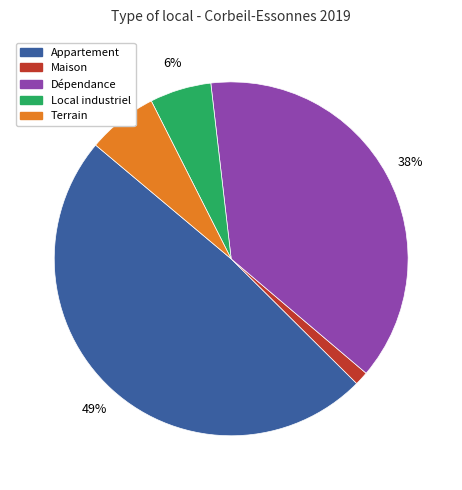

To the nearest percent, what is the average slice percentage?

20%